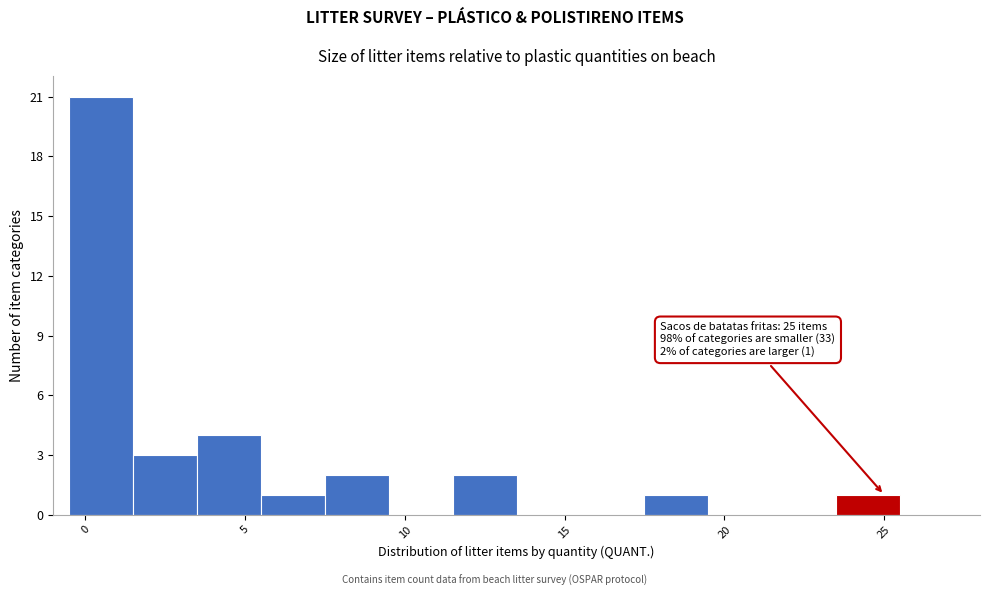

Over which range of the x-axis is the bar tallest?

-0.5 to 1.5